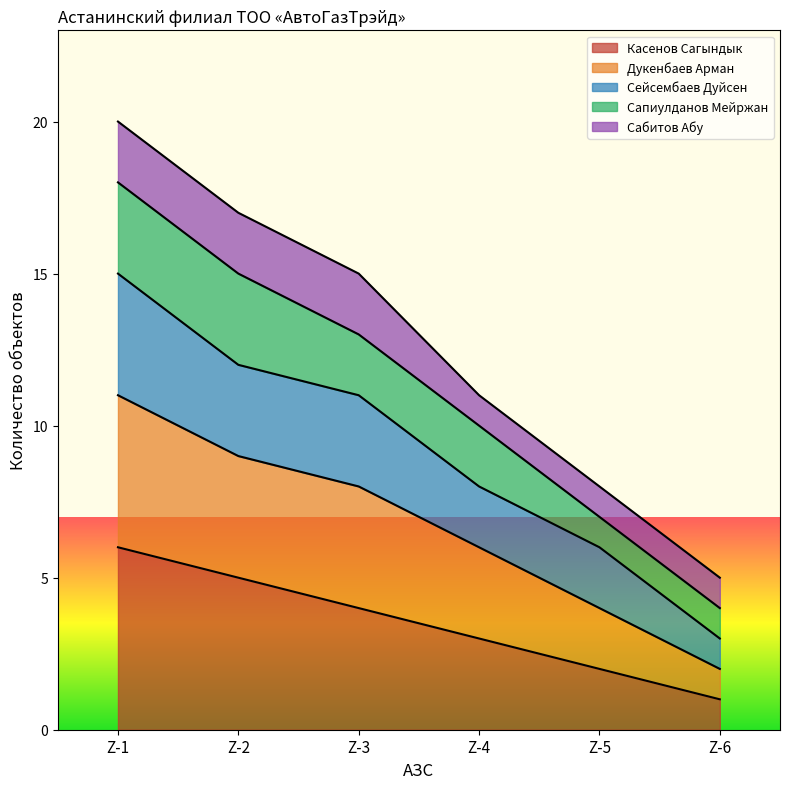

The Касенов Сагындык series shows 5 at Z-4. True or false?

False